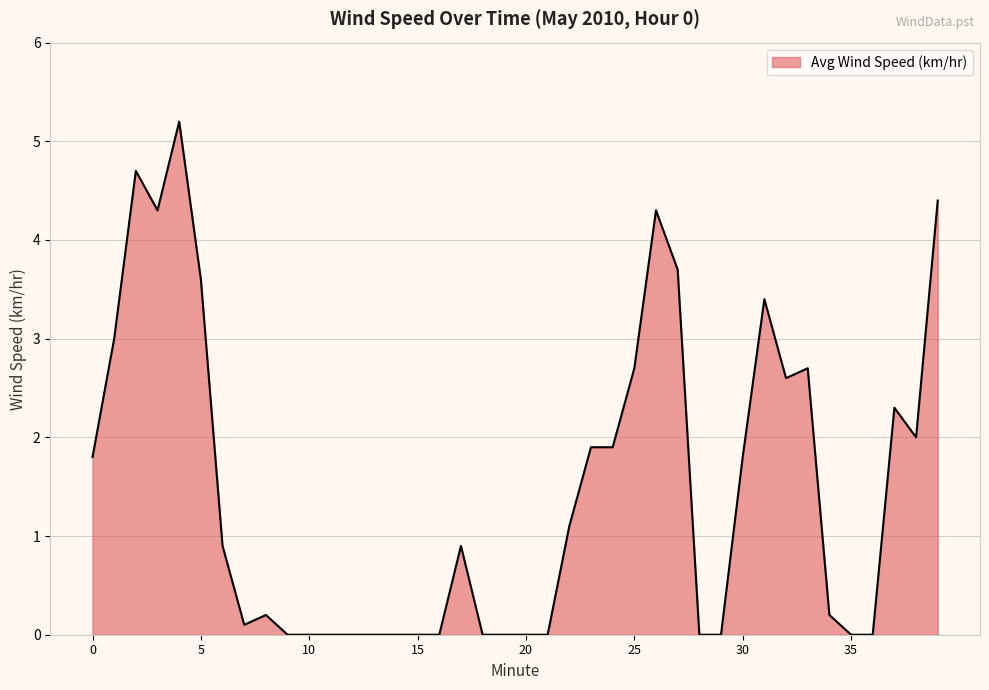

How many lines are shown in the chart?

1